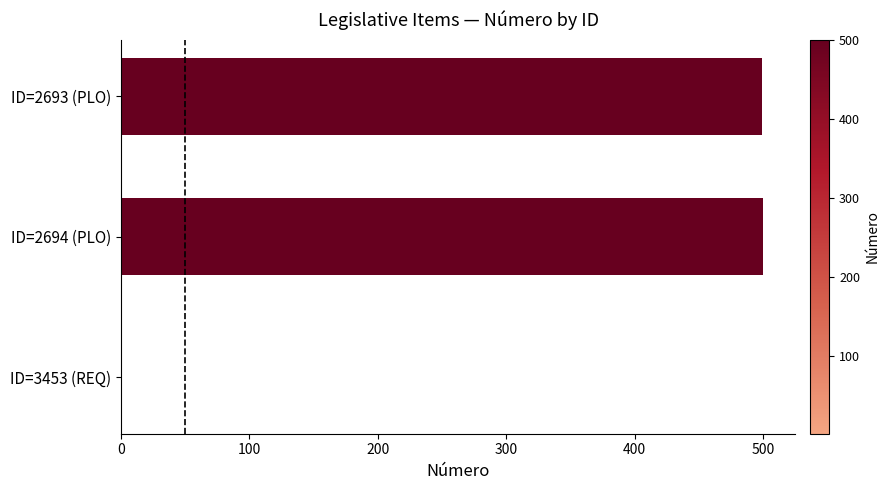

What is the sum of all values?

1000